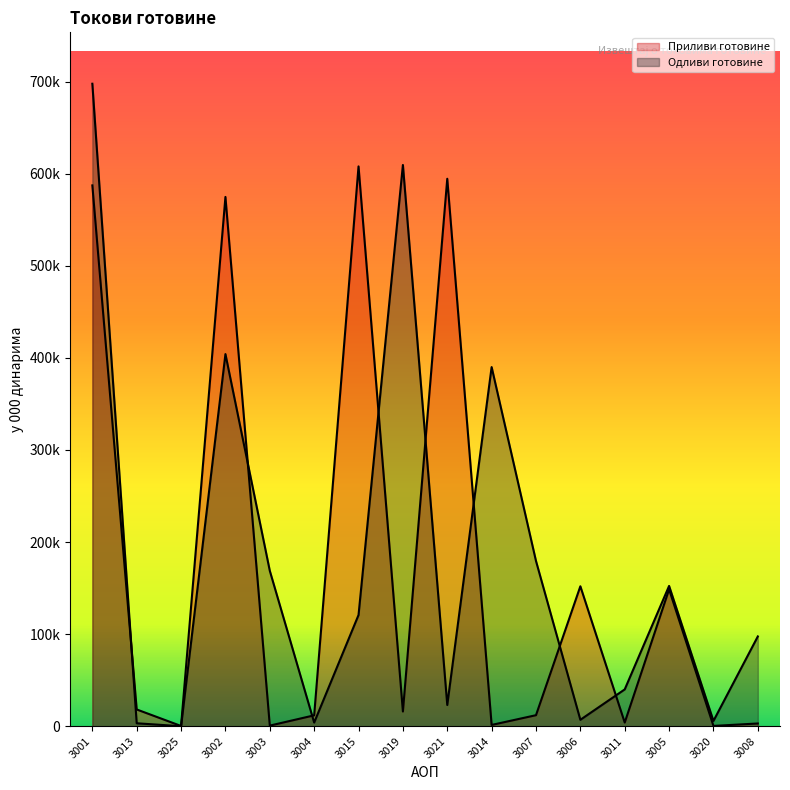

Where does the Приливи готовине series first go above 16000?

3001